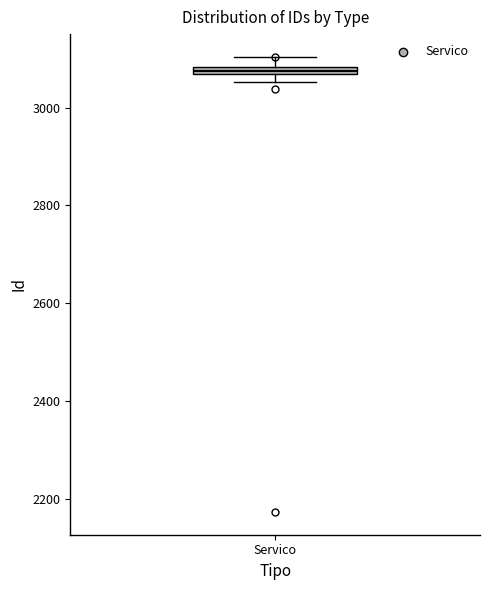

Where is the lower edge of the box for Servico on the y-axis? The values are not printed on the chart, so give them approximately, as read against the axis.

3060